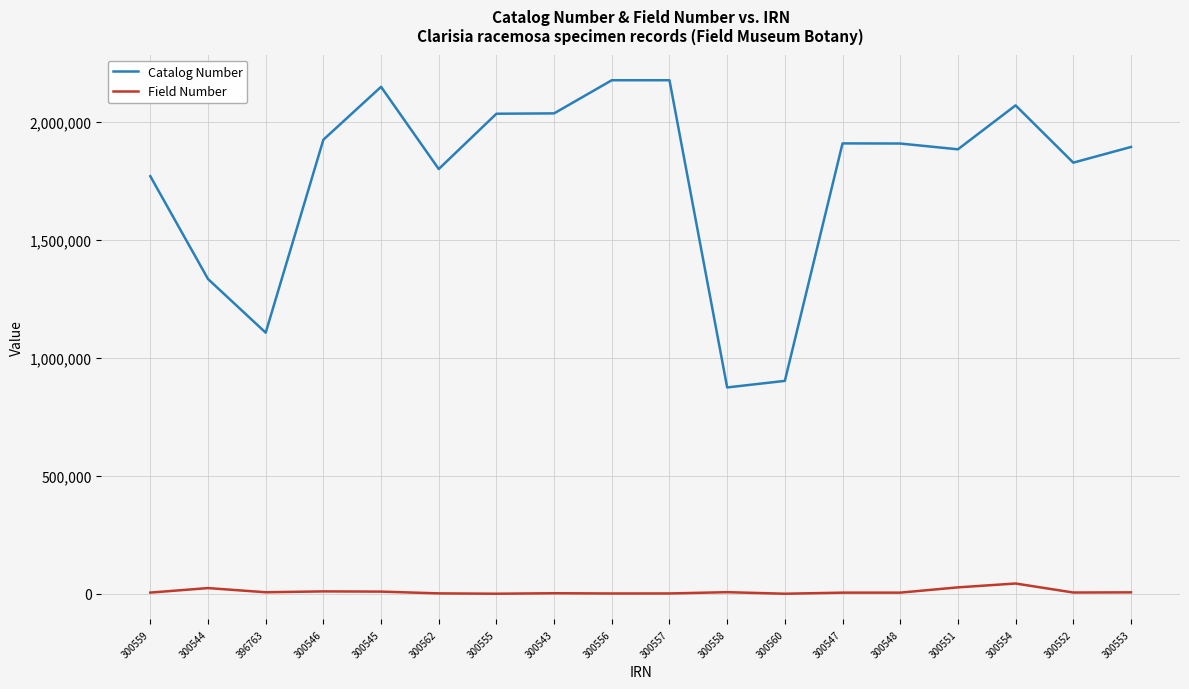

Between 396763 and 300551, which series saw the biggest shift?

Catalog Number